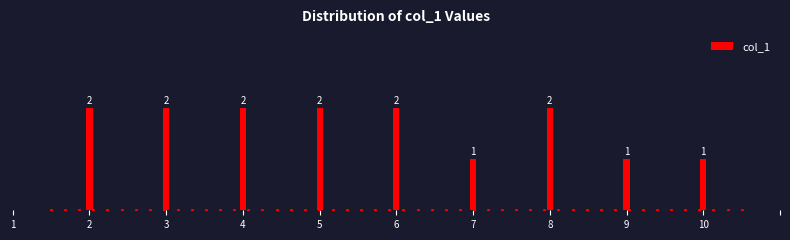

Reading right to left, extract all data points from this chart.

1	1	2	1	2	2	2	2	2